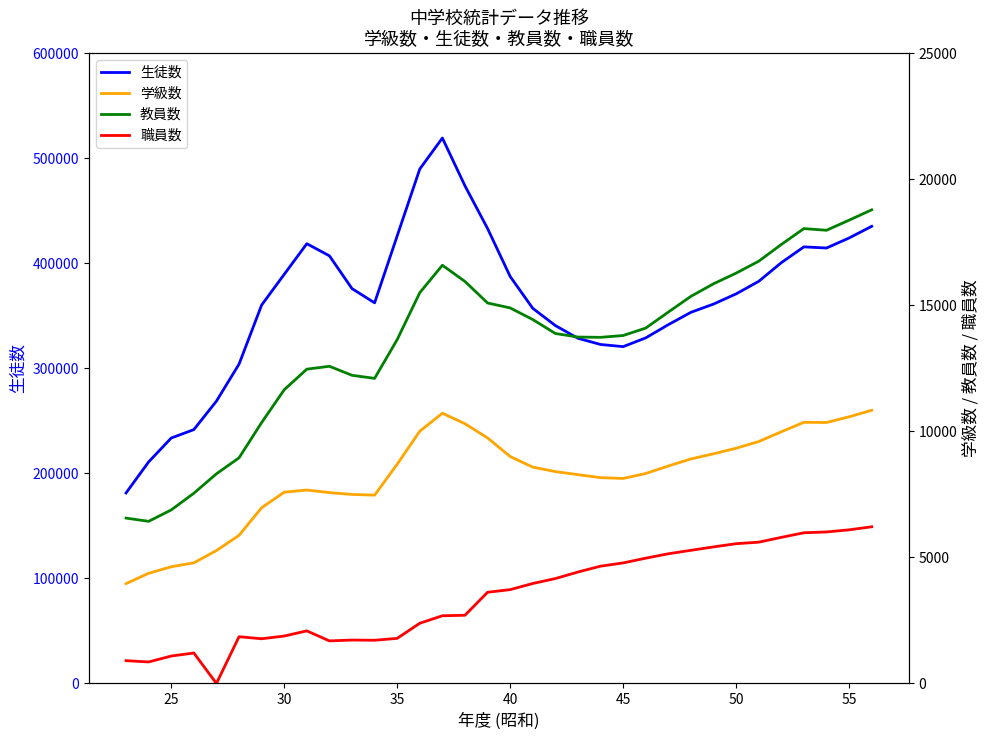

The value of 生徒数 at 40 is 248395. True or false?

False